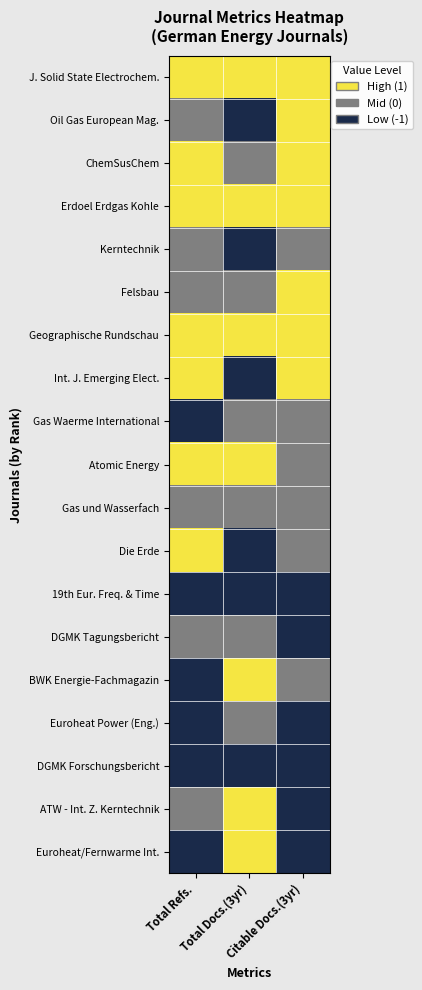

Reading left to right, list all the values displayed in this chart.

J. Solid State Electrochem.: Total Refs.=1	Total Docs.(3yr)=1	Citable Docs.(3yr)=1
Oil Gas European Mag.: Total Refs.=0	Total Docs.(3yr)=-1	Citable Docs.(3yr)=1
ChemSusChem: Total Refs.=1	Total Docs.(3yr)=0	Citable Docs.(3yr)=1
Erdoel Erdgas Kohle: Total Refs.=1	Total Docs.(3yr)=1	Citable Docs.(3yr)=1
Kerntechnik: Total Refs.=0	Total Docs.(3yr)=-1	Citable Docs.(3yr)=0
Felsbau: Total Refs.=0	Total Docs.(3yr)=0	Citable Docs.(3yr)=1
Geographische Rundschau: Total Refs.=1	Total Docs.(3yr)=1	Citable Docs.(3yr)=1
Int. J. Emerging Elect.: Total Refs.=1	Total Docs.(3yr)=-1	Citable Docs.(3yr)=1
Gas Waerme International: Total Refs.=-1	Total Docs.(3yr)=0	Citable Docs.(3yr)=0
Atomic Energy: Total Refs.=1	Total Docs.(3yr)=1	Citable Docs.(3yr)=0
Gas und Wasserfach: Total Refs.=0	Total Docs.(3yr)=0	Citable Docs.(3yr)=0
Die Erde: Total Refs.=1	Total Docs.(3yr)=-1	Citable Docs.(3yr)=0
19th Eur. Freq. & Time: Total Refs.=-1	Total Docs.(3yr)=-1	Citable Docs.(3yr)=-1
DGMK Tagungsbericht: Total Refs.=0	Total Docs.(3yr)=0	Citable Docs.(3yr)=-1
BWK Energie-Fachmagazin: Total Refs.=-1	Total Docs.(3yr)=1	Citable Docs.(3yr)=0
Euroheat Power (Eng.): Total Refs.=-1	Total Docs.(3yr)=0	Citable Docs.(3yr)=-1
DGMK Forschungsbericht: Total Refs.=-1	Total Docs.(3yr)=-1	Citable Docs.(3yr)=-1
ATW - Int. Z. Kerntechnik: Total Refs.=0	Total Docs.(3yr)=1	Citable Docs.(3yr)=-1
Euroheat/Fernwarme Int.: Total Refs.=-1	Total Docs.(3yr)=1	Citable Docs.(3yr)=-1